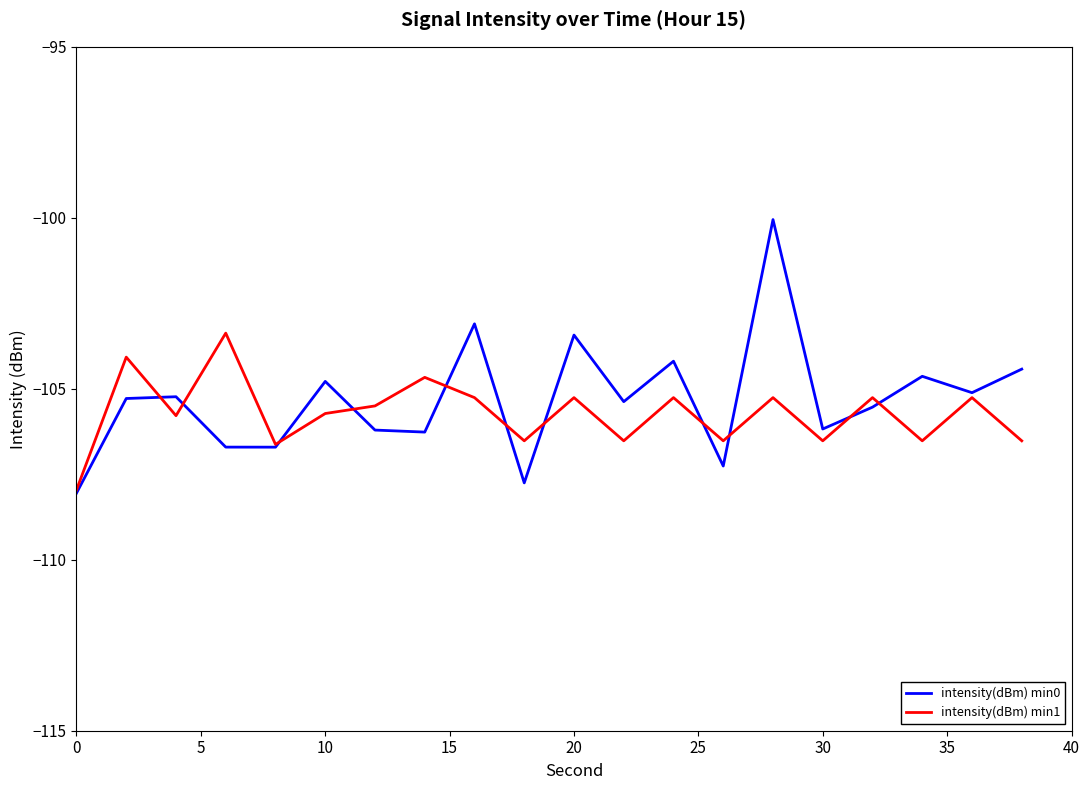

What is the maximum value shown in the chart?

-100.1